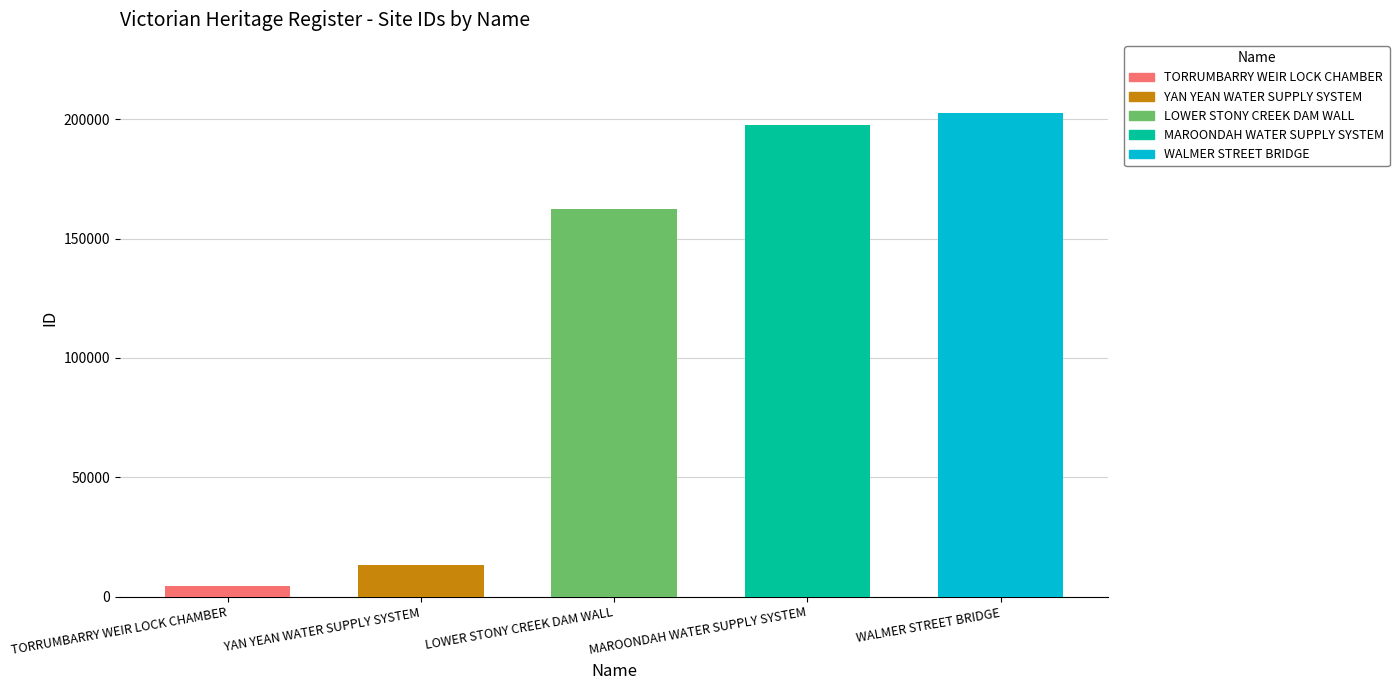

What is the difference between the maximum and second lowest values?

189747